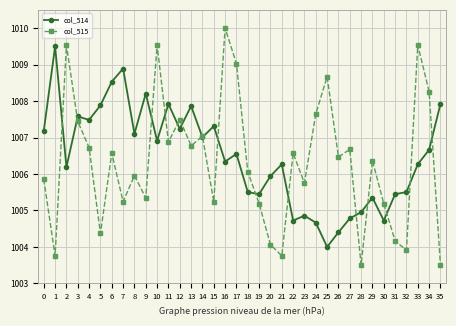

What is the difference between the highest and lowest values at 16?

3.7